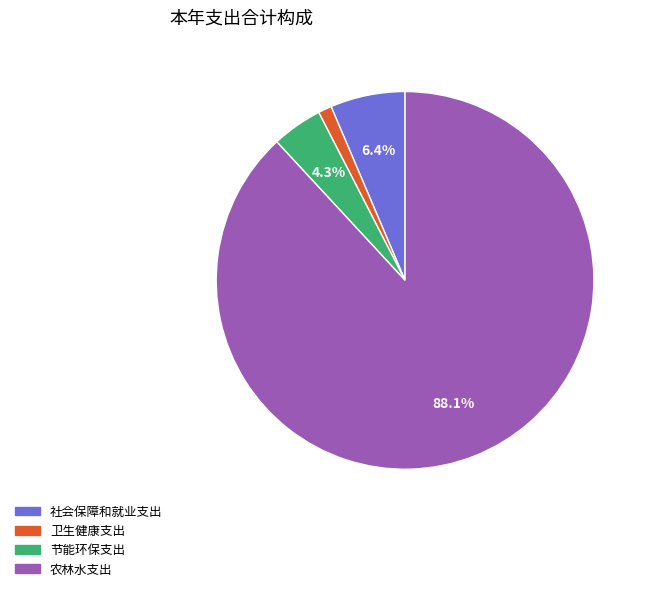

True or false: 卫生健康支出 accounts for 11% of the total.

False